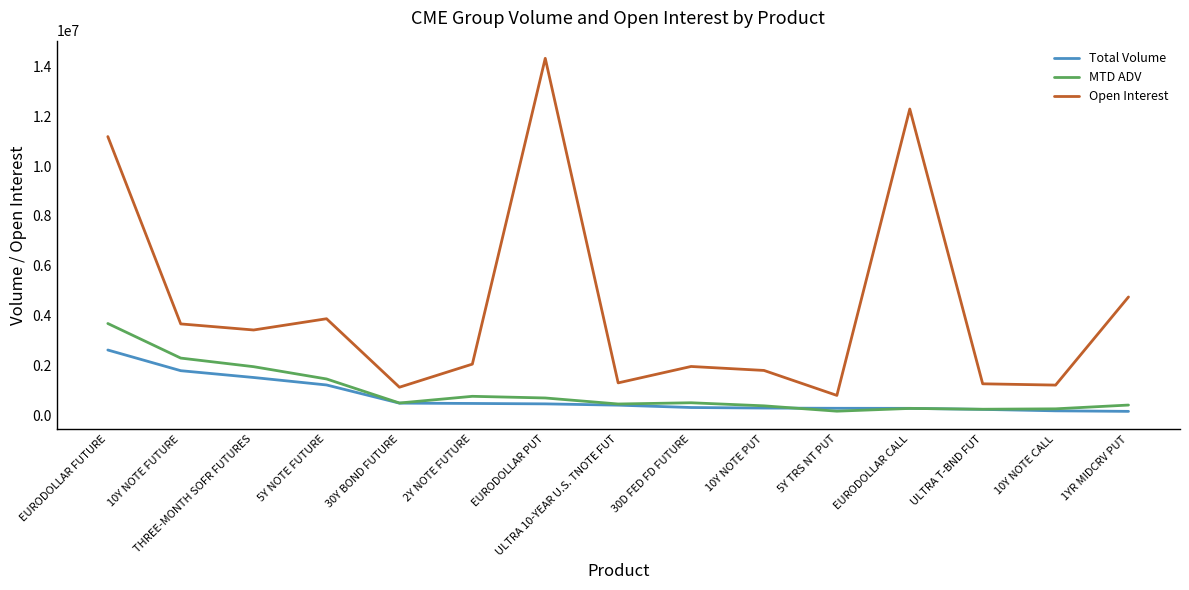

The Open Interest series shows 3237361.5 at 30D FED FD FUTURE. True or false?

False